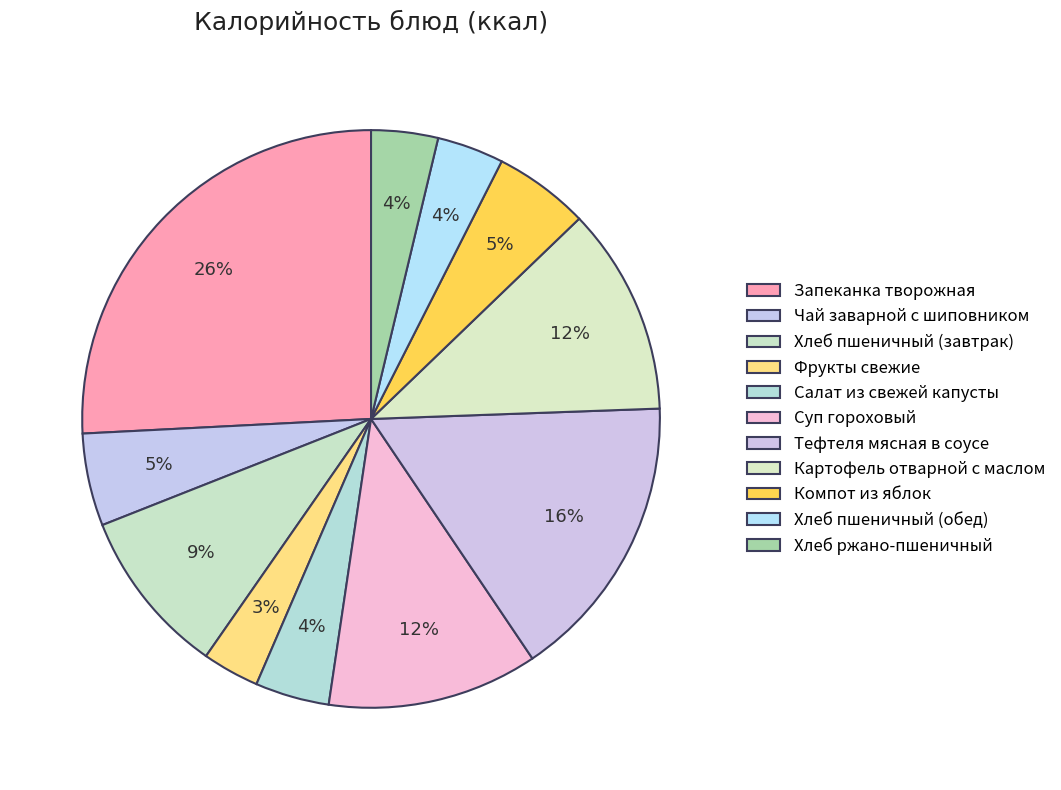

True or false: Запеканка творожная accounts for 16% of the total.

False